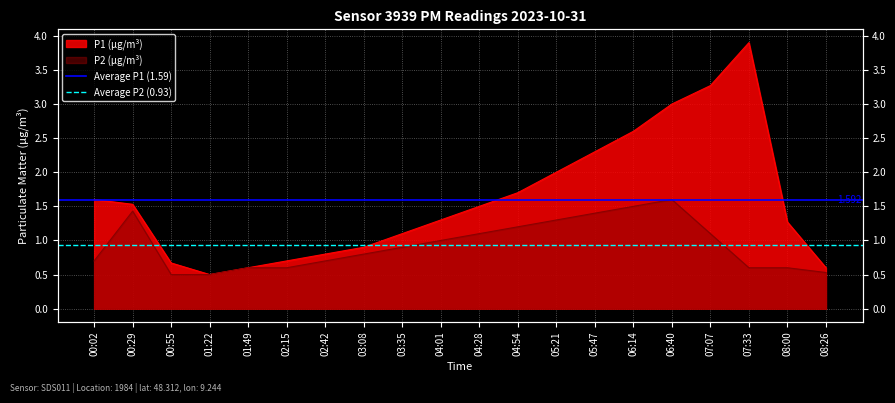

What is the value of the Average P1 (1.59) point at the 1st from the left?

1.6